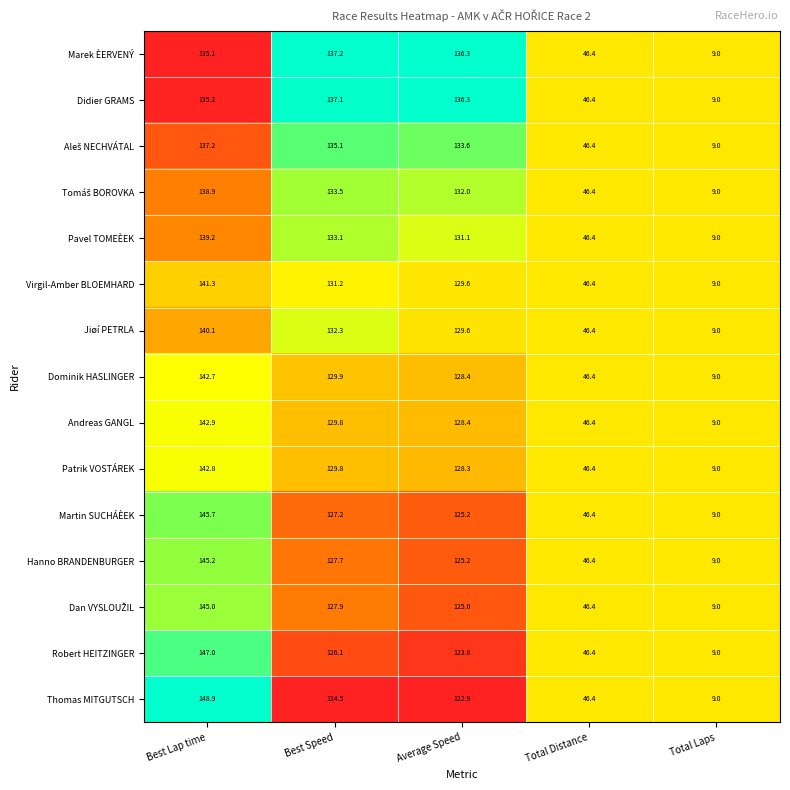

At which label does Virgil-Amber BLOEMHARD first exceed 129?

Best Lap time